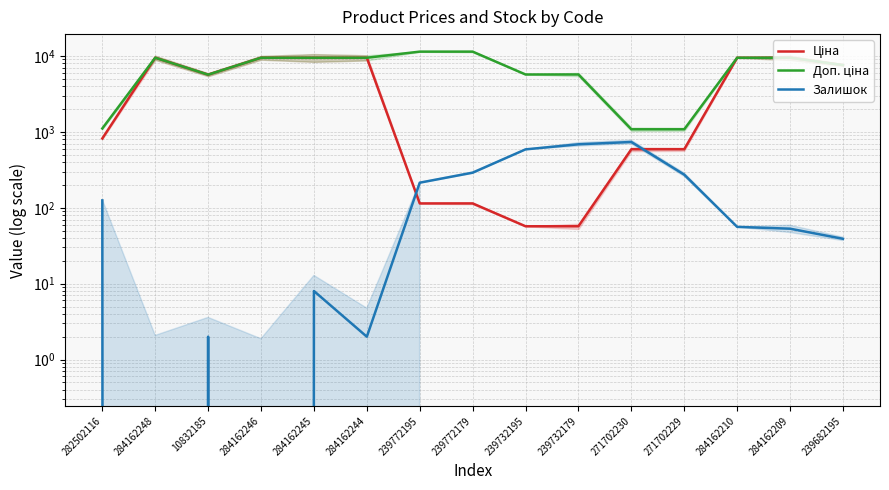

True or false: Доп. ціна and Ціна cross at least once.

False